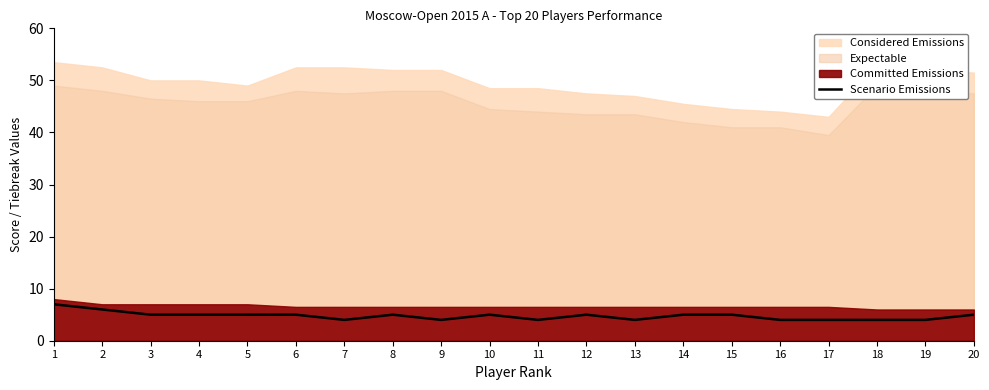

How many lines are shown in the chart?

1